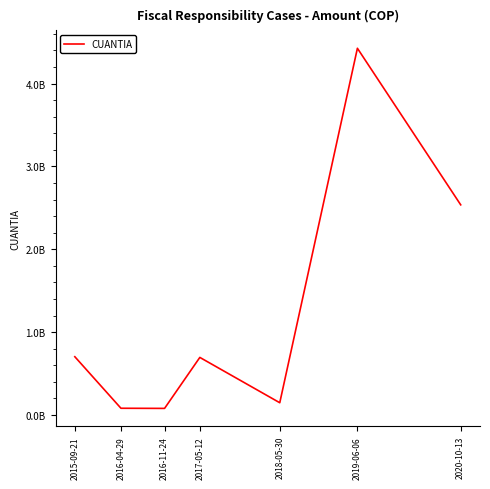

The chart shows a value of 80333336.0 at 2016-04-29. True or false?

True